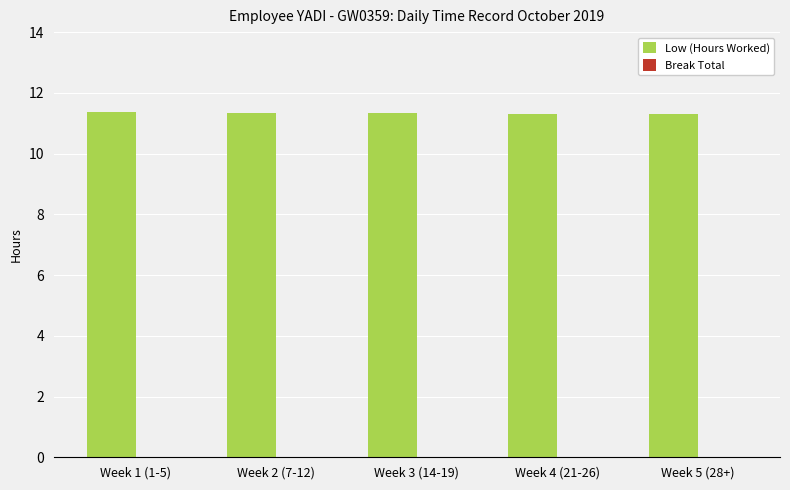

Approximately how many times larger is the value at Week 3 (14-19) compared to Week 2 (7-12)?

1.0